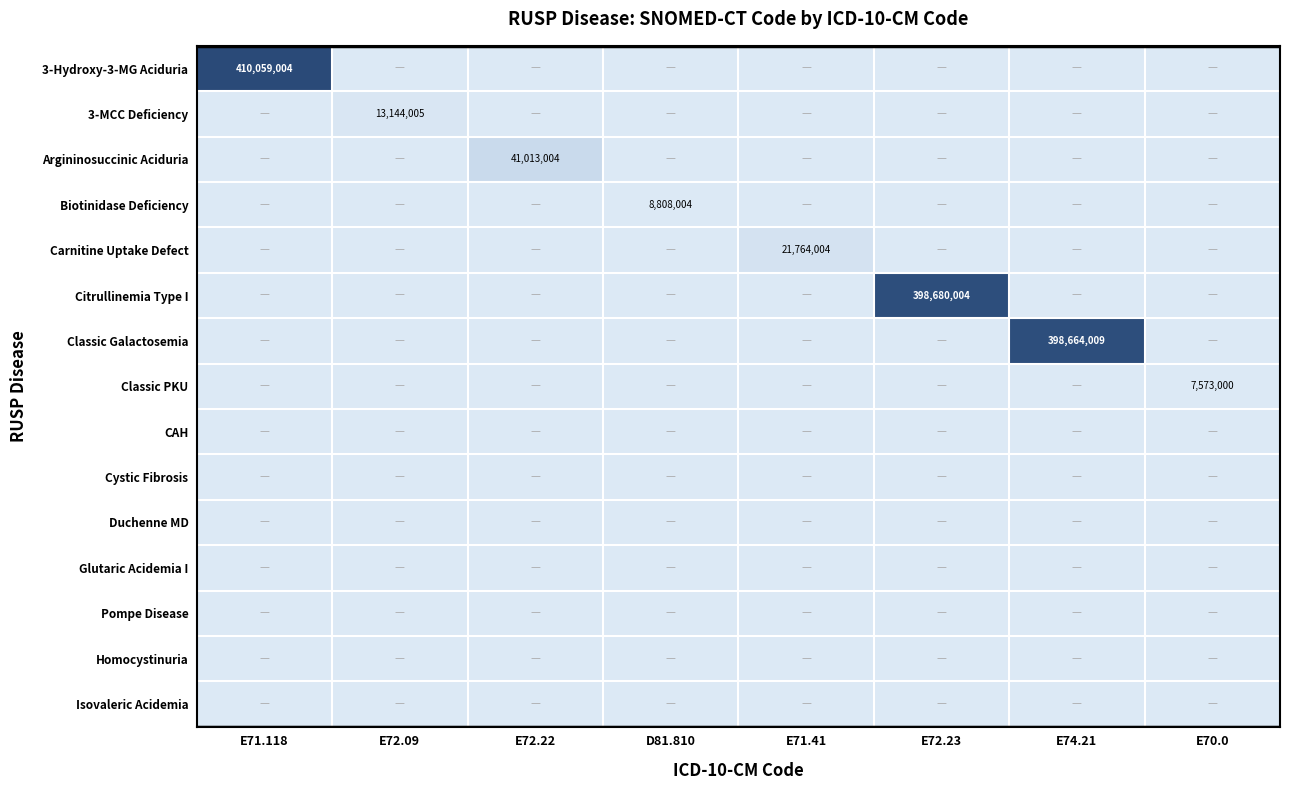

The value of Classic Galactosemia at E74.21 is 130615611. True or false?

False